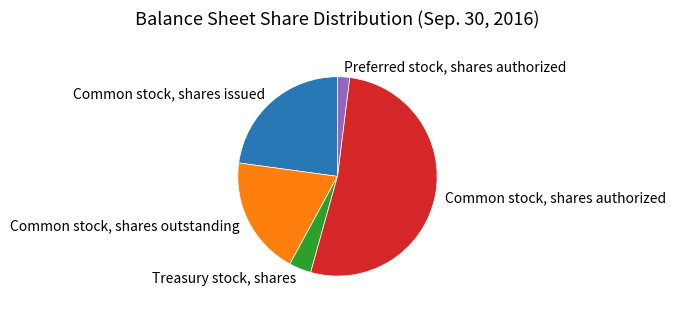

Which category has the biggest portion of the pie?

Common stock, shares authorized